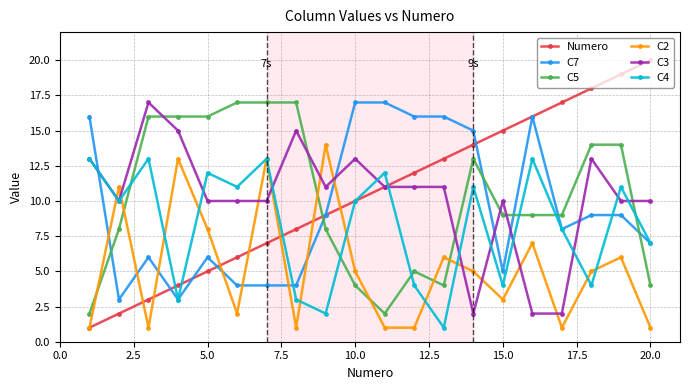

Reading left to right, transcribe all the data shown in this chart.

Numero: 1	2	3	4	5	6	7	8	9	10	11	12	13	14	15	16	17	18	19	20
C7: 16	3	6	3	6	4	4	4	9	17	17	16	16	15	5	16	8	9	9	7
C5: 2	8	16	16	16	17	17	17	8	4	2	5	4	13	9	9	9	14	14	4
C2: 1	11	1	13	8	2	13	1	14	5	1	1	6	5	3	7	1	5	6	1
C3: 13	10	17	15	10	10	10	15	11	13	11	11	11	2	10	2	2	13	10	10
C4: 13	10	13	3	12	11	13	3	2	10	12	4	1	11	4	13	8	4	11	7